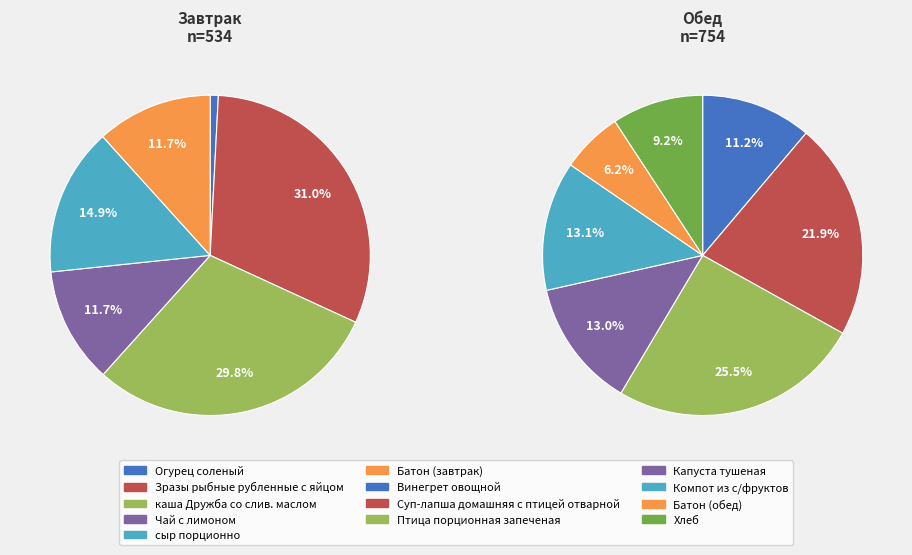

How many slices are in this pie chart?

13